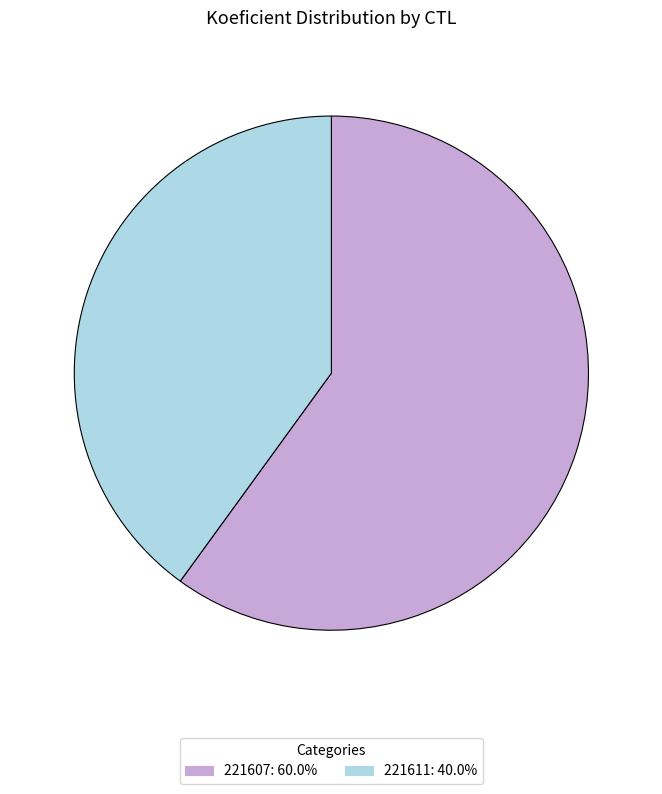

What is the ratio of the value at 221611 to the value at 221607?

0.7